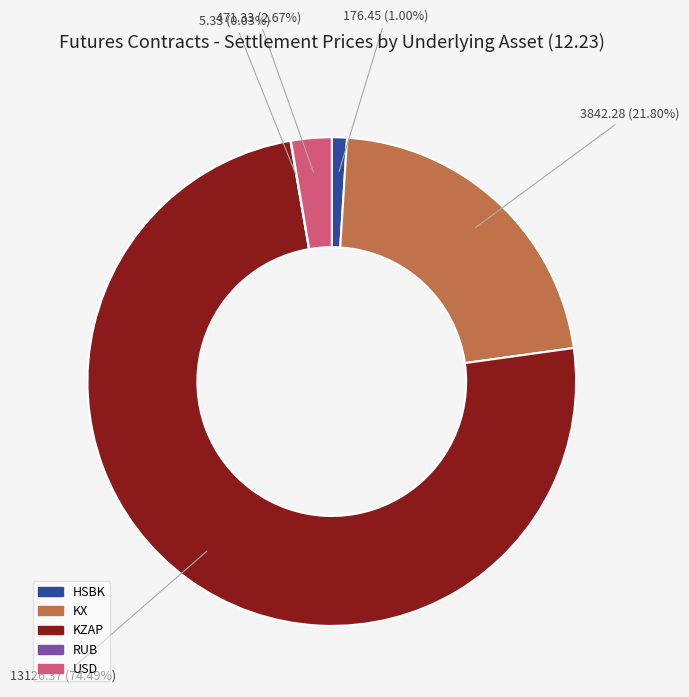

Which slice is the largest?

KZAP